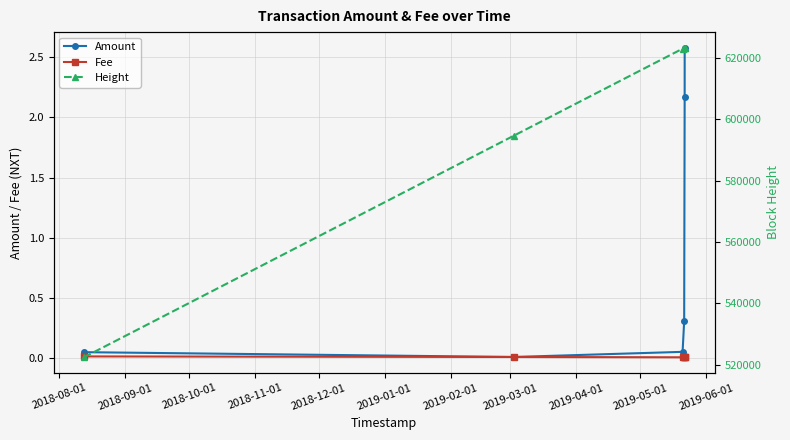

Which series has the widest spread of values?

Height